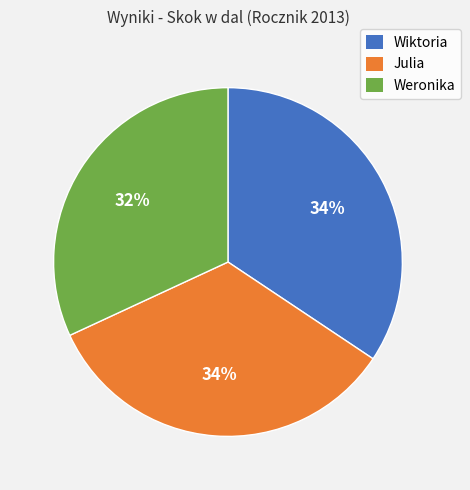

Does Weronika account for over 50% of the chart?

No